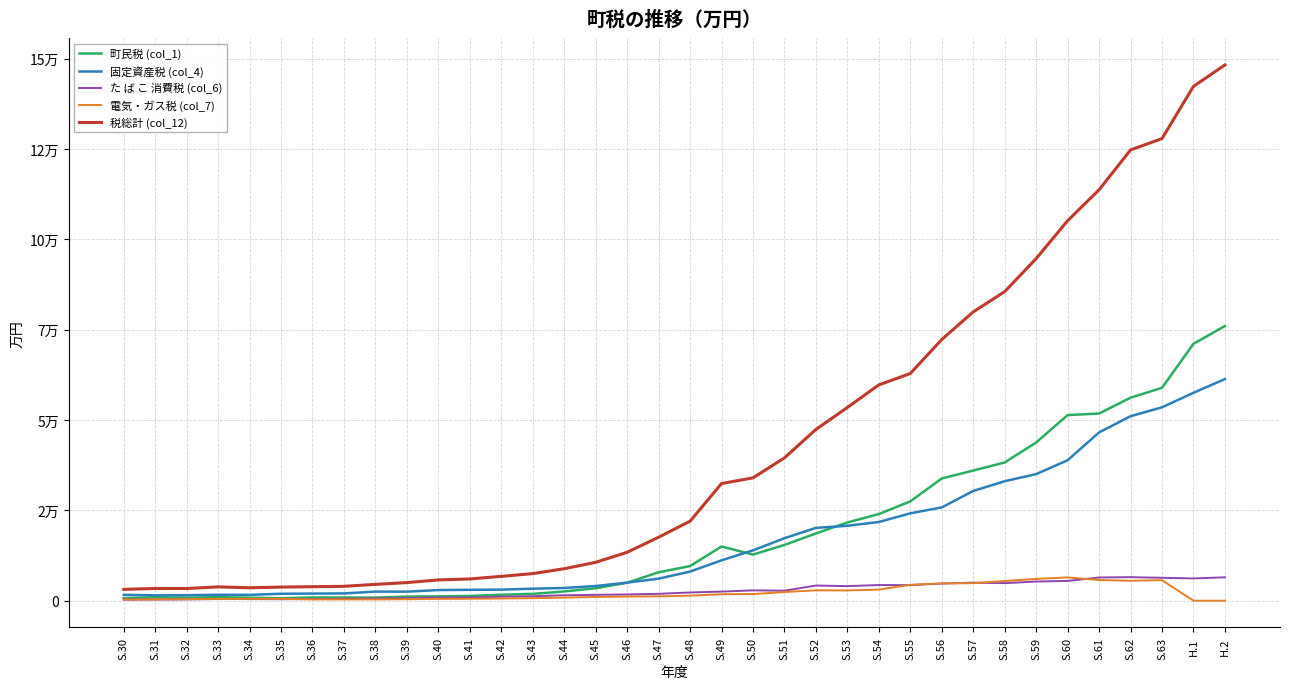

What are all the series names shown in the legend?

町民税 (col_1), 固定資産税 (col_4), た ば こ 消費税 (col_6), 電気・ガス税 (col_7), 税総計 (col_12)